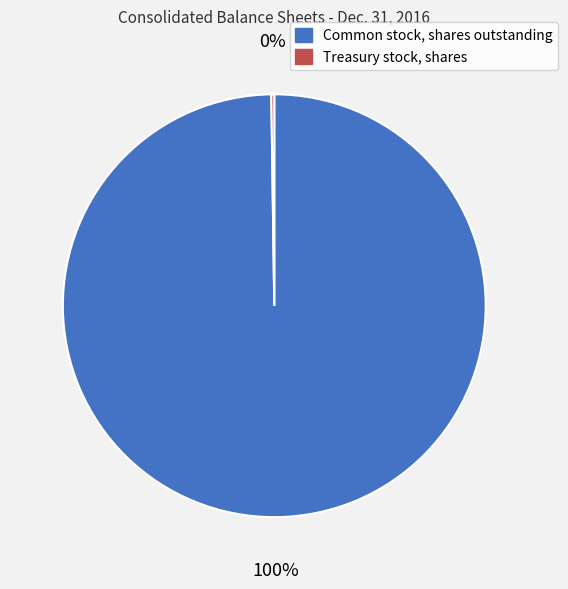

Which category has the biggest portion of the pie?

Common stock, shares outstanding